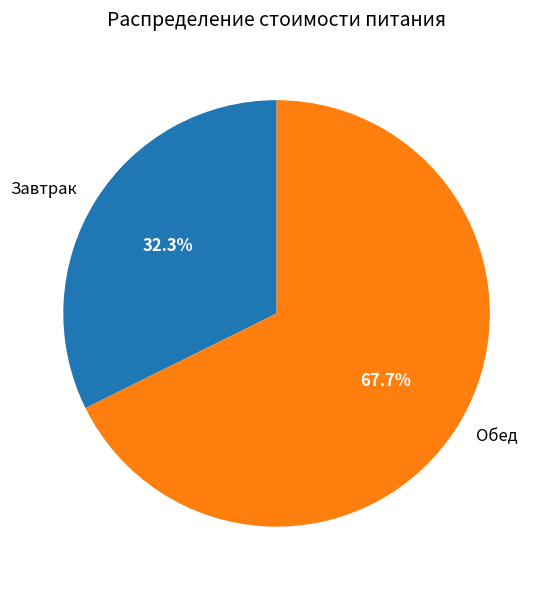

Is the sum of Завтрак and Обед greater than half?

Yes